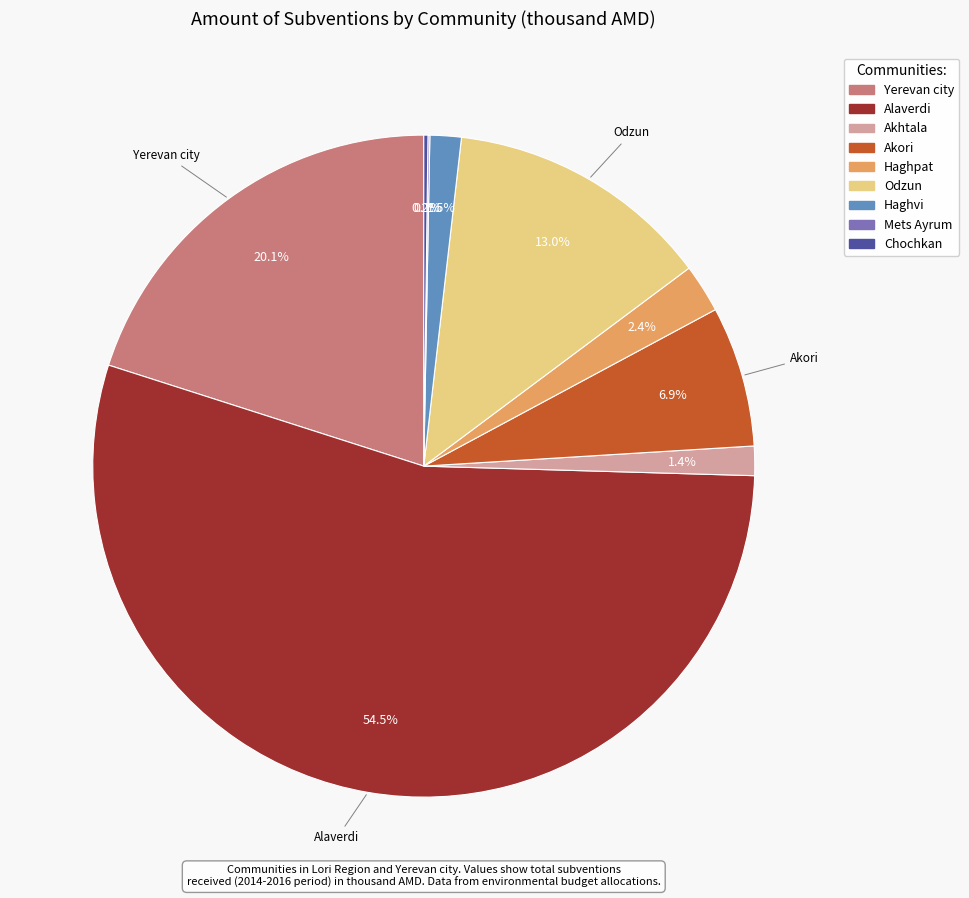

Do Akori and Haghvi together represent more than half of the pie?

No